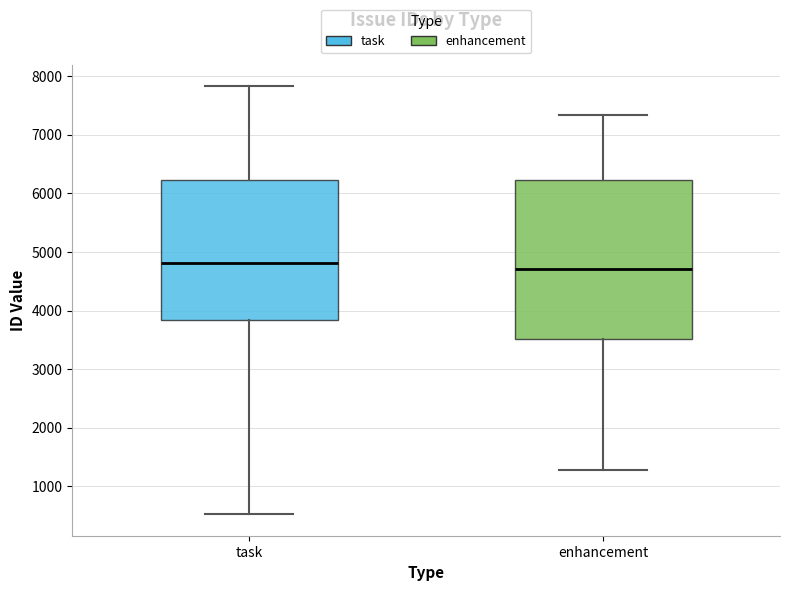

Which box is the tallest, from its lower edge to its upper edge?

enhancement